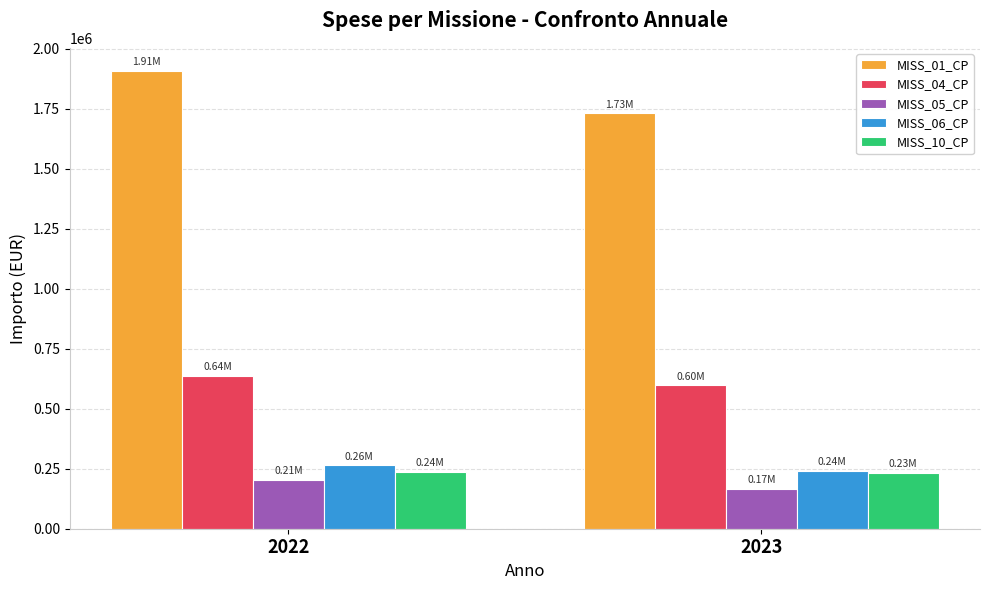

At which category is the sum across all series the highest?

2022